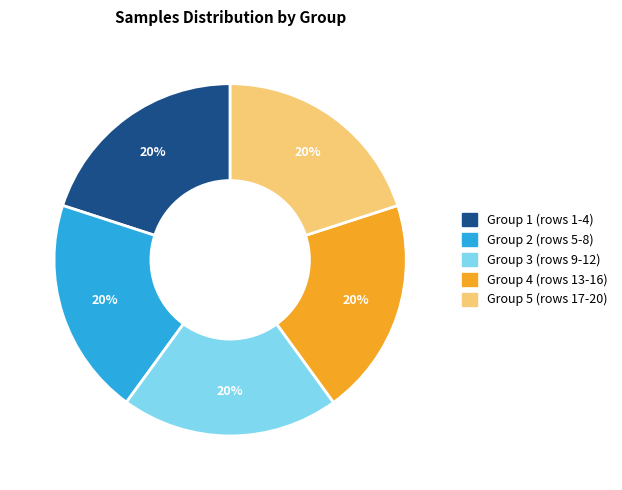

To the nearest percent, what is the average slice percentage?

20%